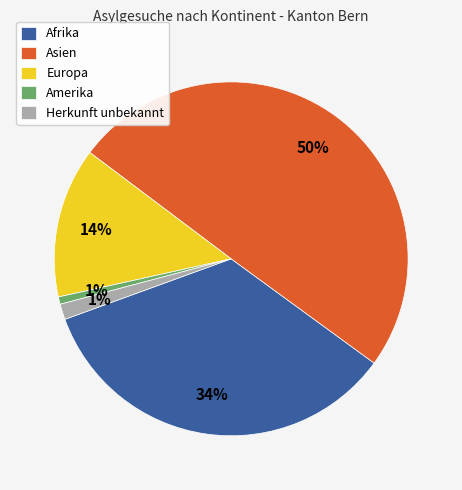

Does Amerika represent more than half of the total?

No